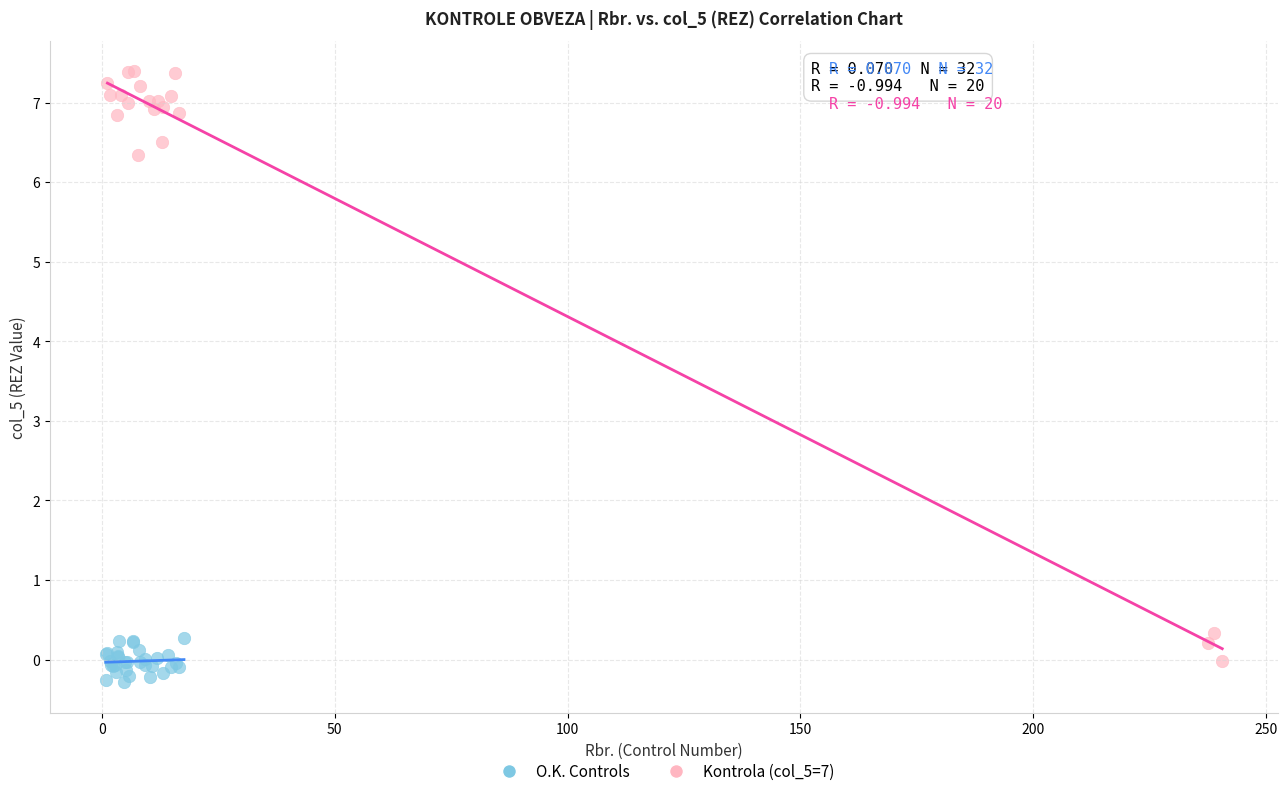

Which series has the largest Y range (max minus min)?

Kontrola (col_5=7)